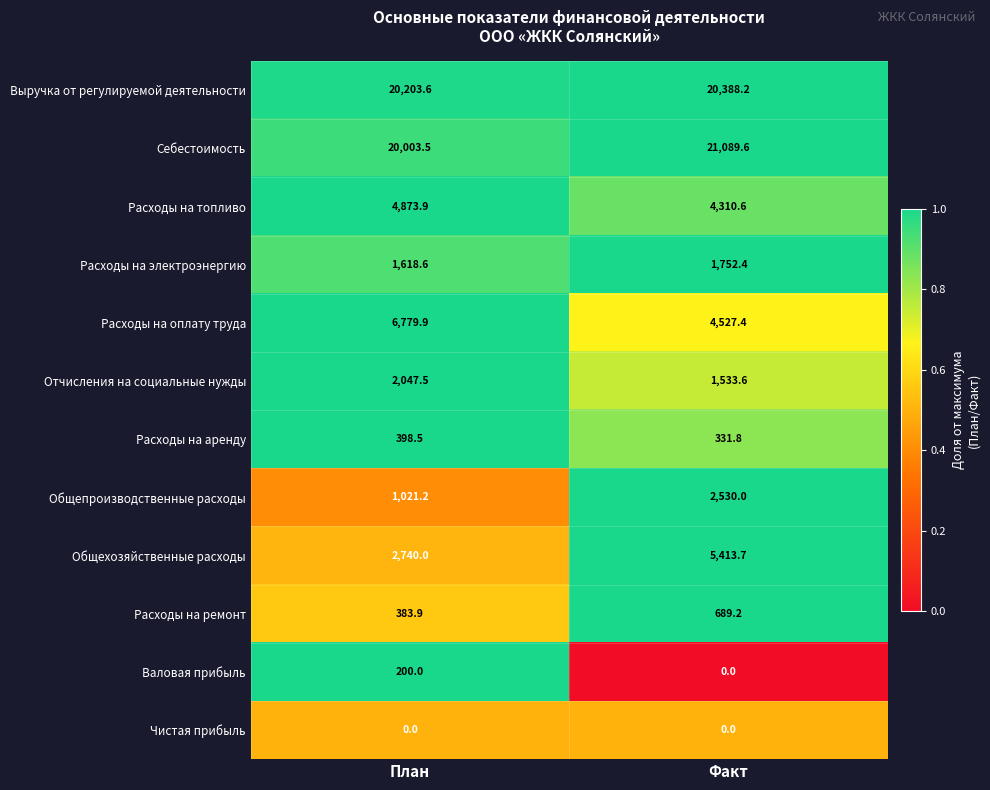

What is the greatest value displayed?

21089.6